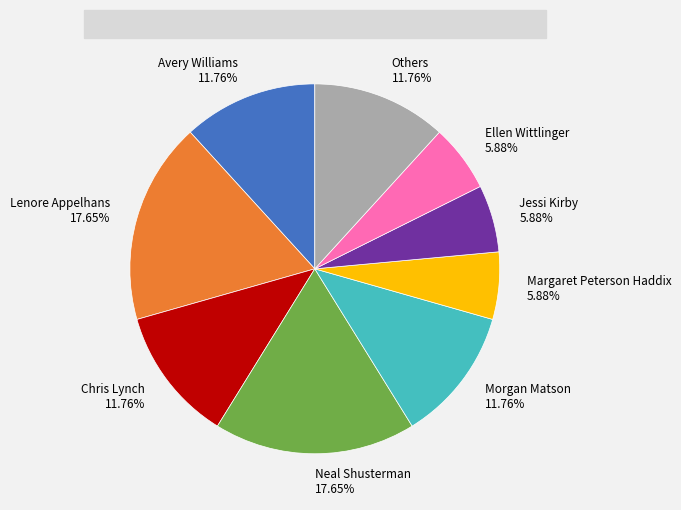

Is there any slice that represents more than half of the pie?

No